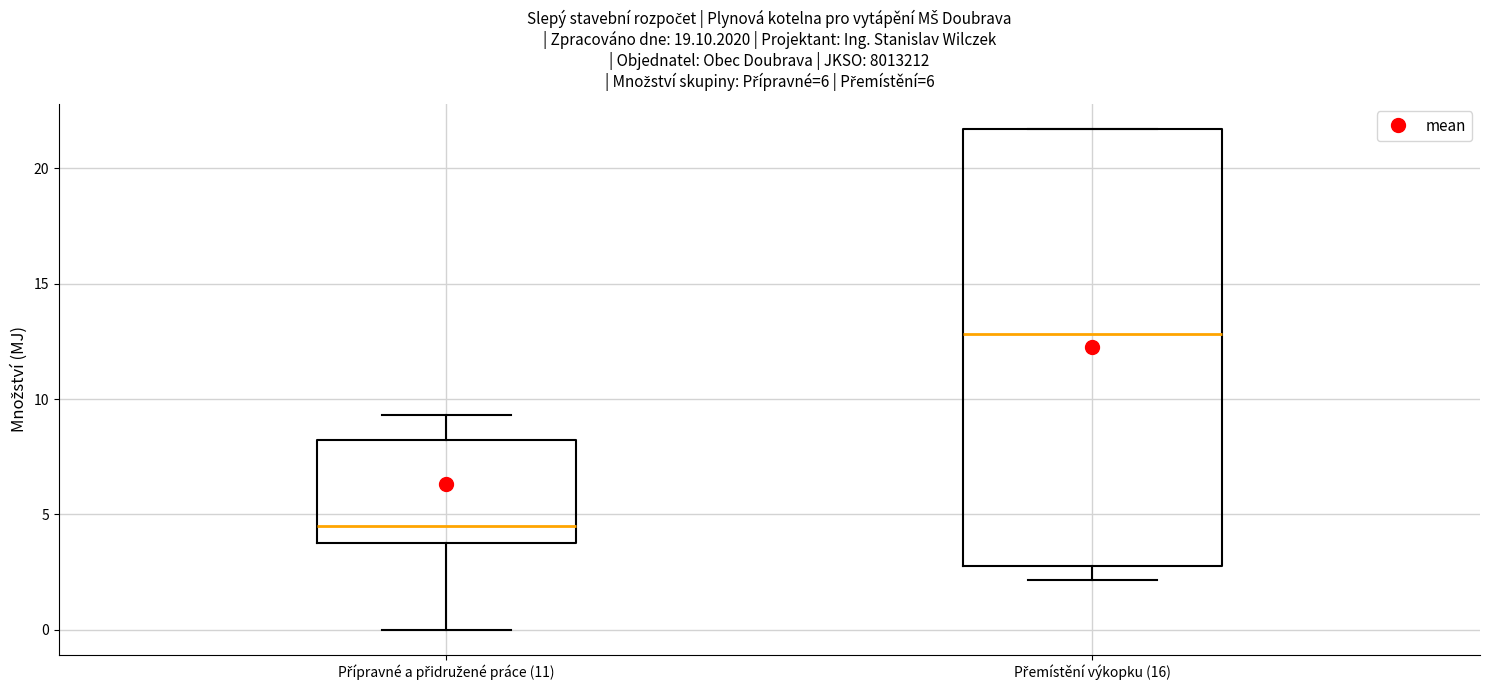

Which box has the lowest median line?

Přípravné a přidružené práce (11)